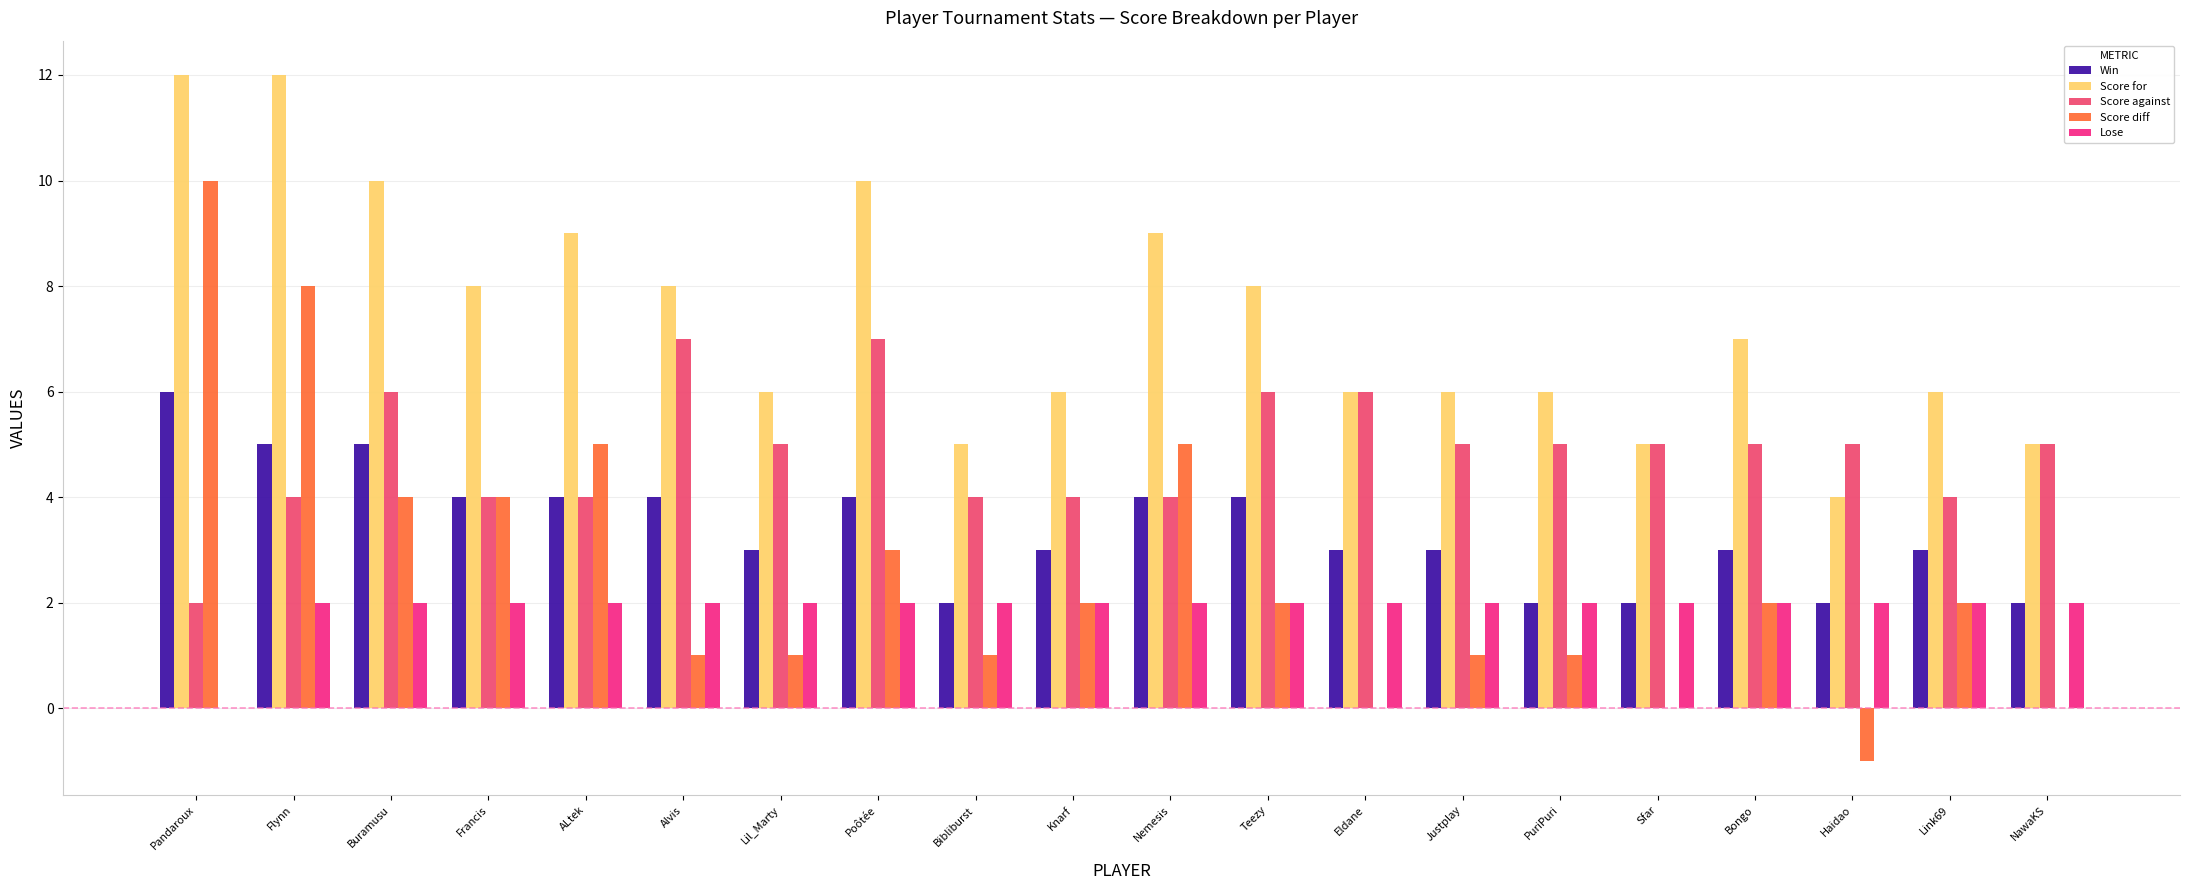

Which series has the largest range (max minus min)?

Score diff